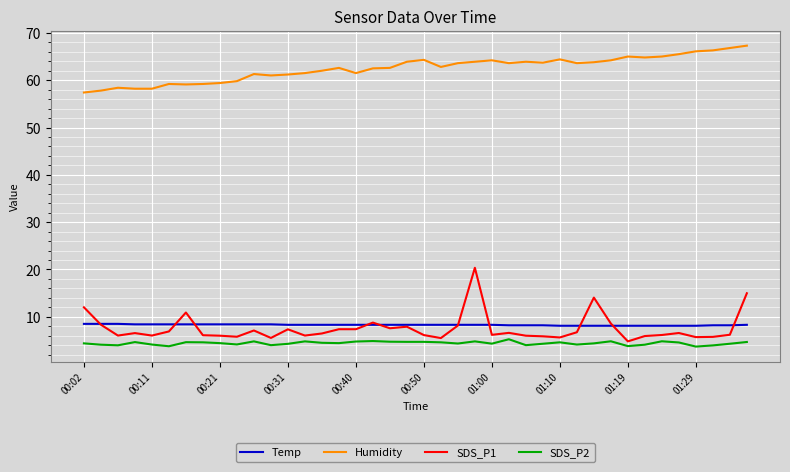

What is the difference between the maximum and minimum values in the Humidity series?

9.9